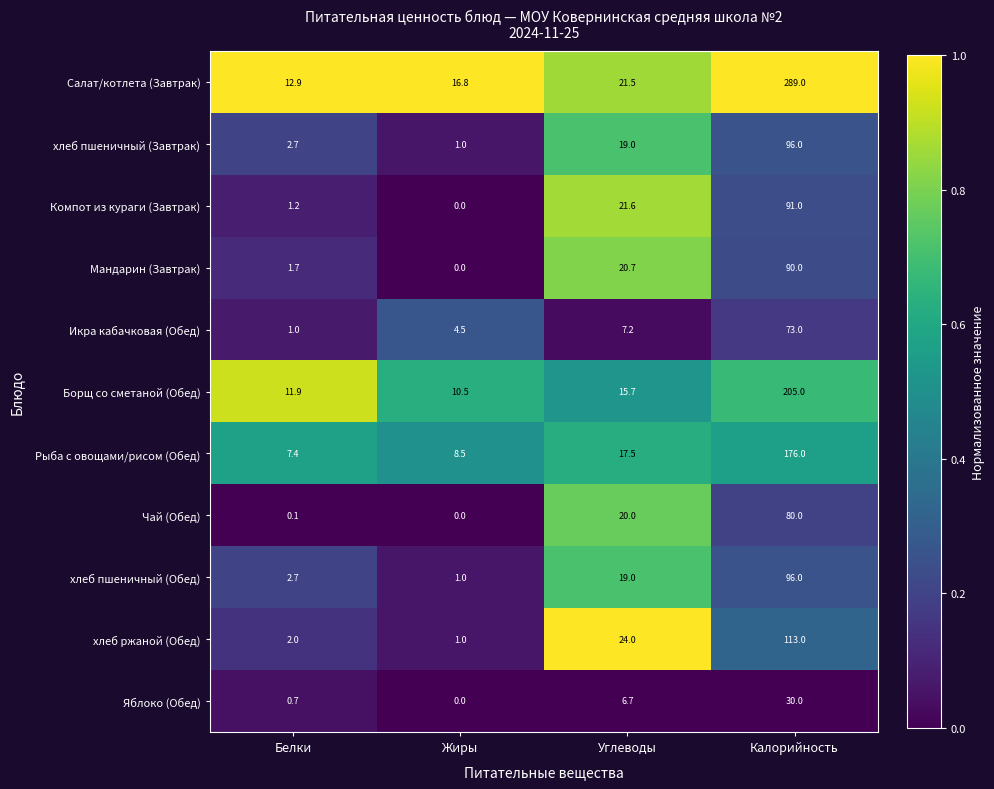

Which series has the largest total across all categories?

Салат/котлета (Завтрак)